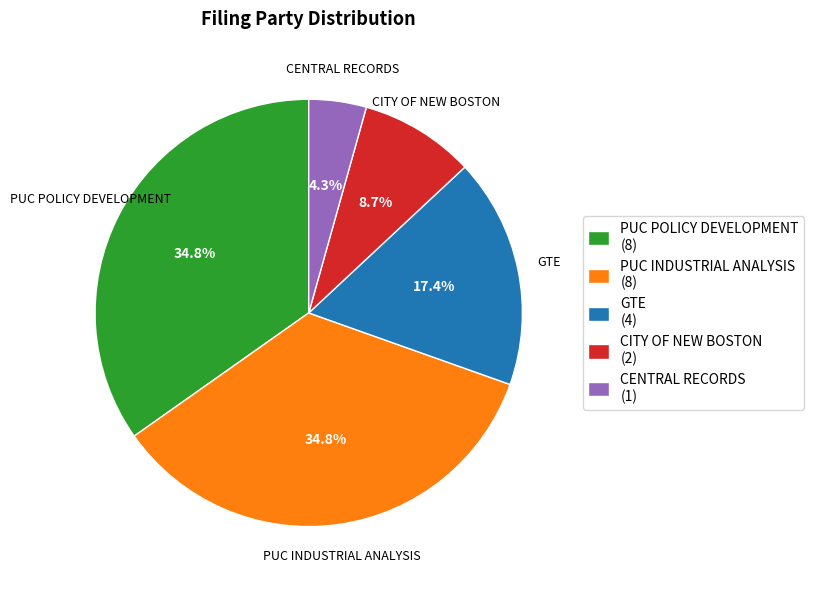

Which slice is the smallest?

CENTRAL RECORDS